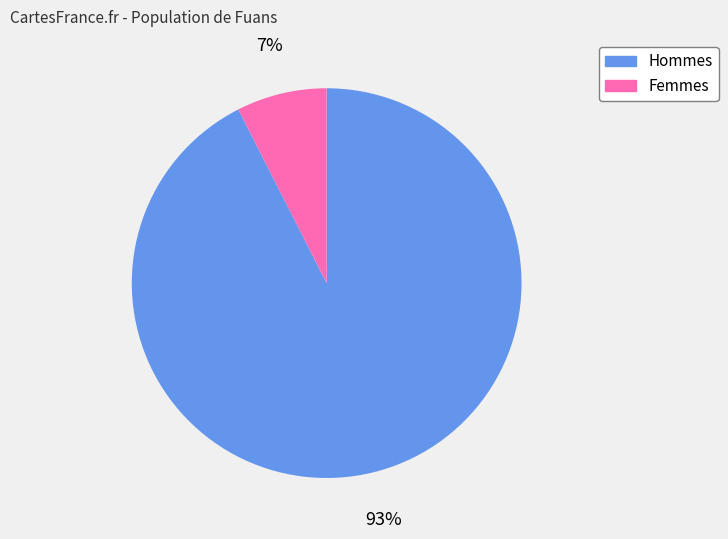

To the nearest percent, what is the average slice percentage?

50%